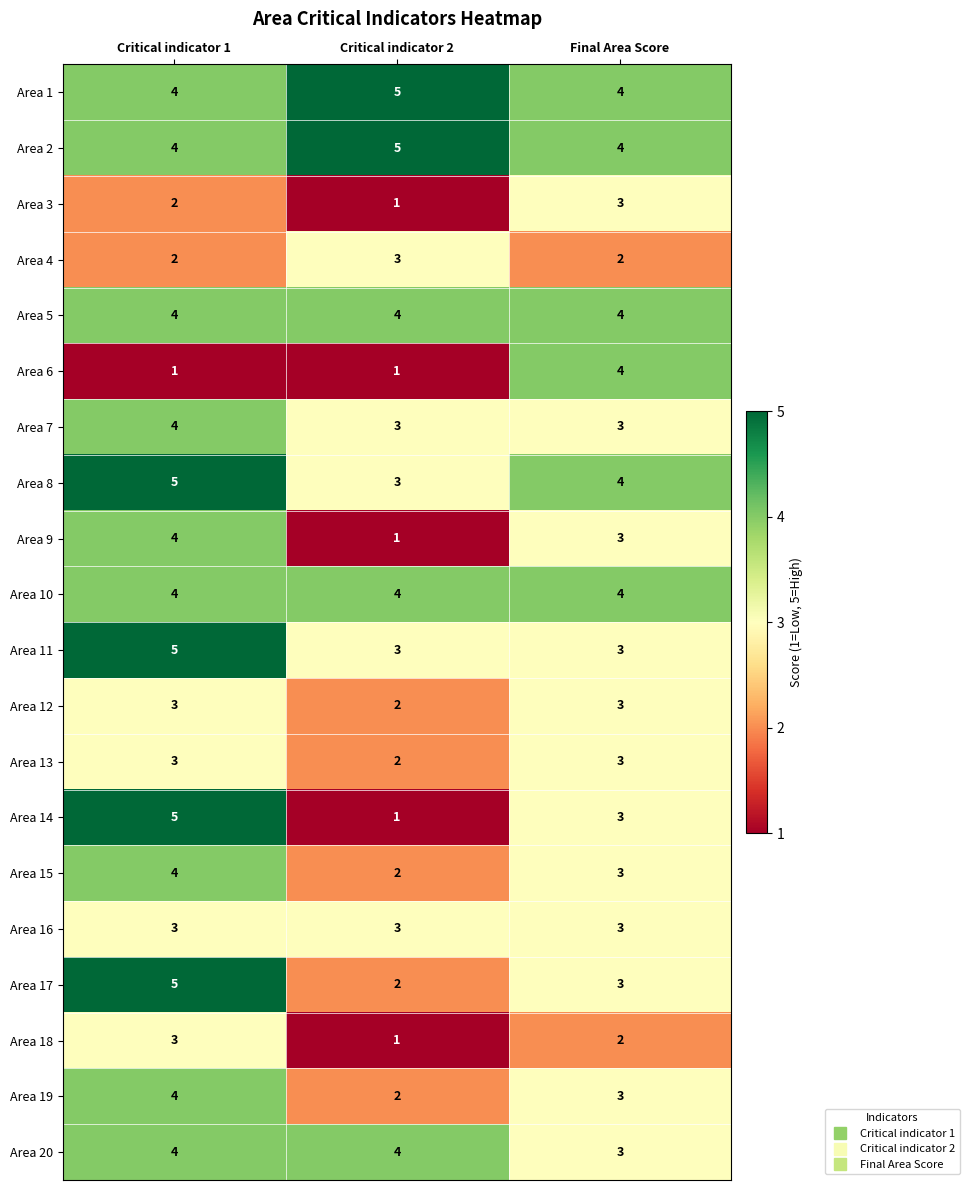

What value does the Area 19 series have at Final Area Score?

3